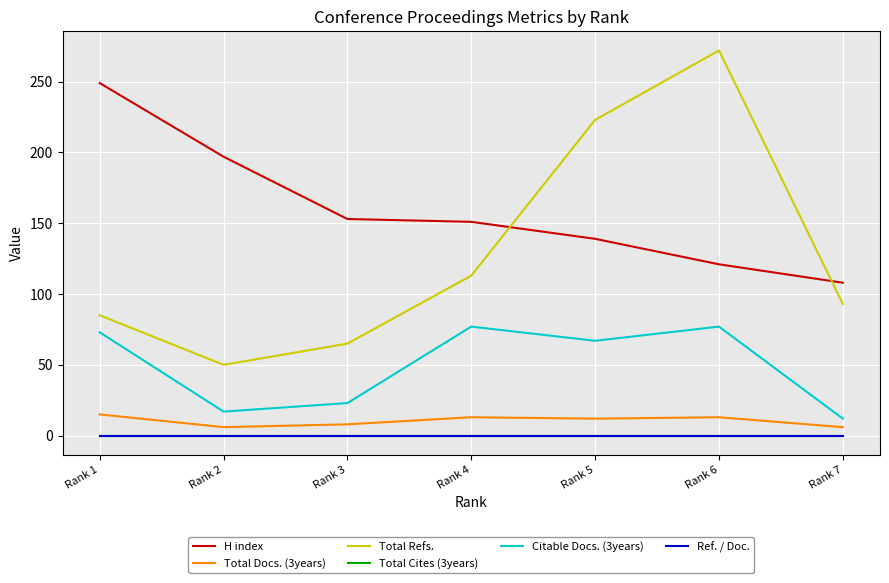

What is the greatest value displayed?

272